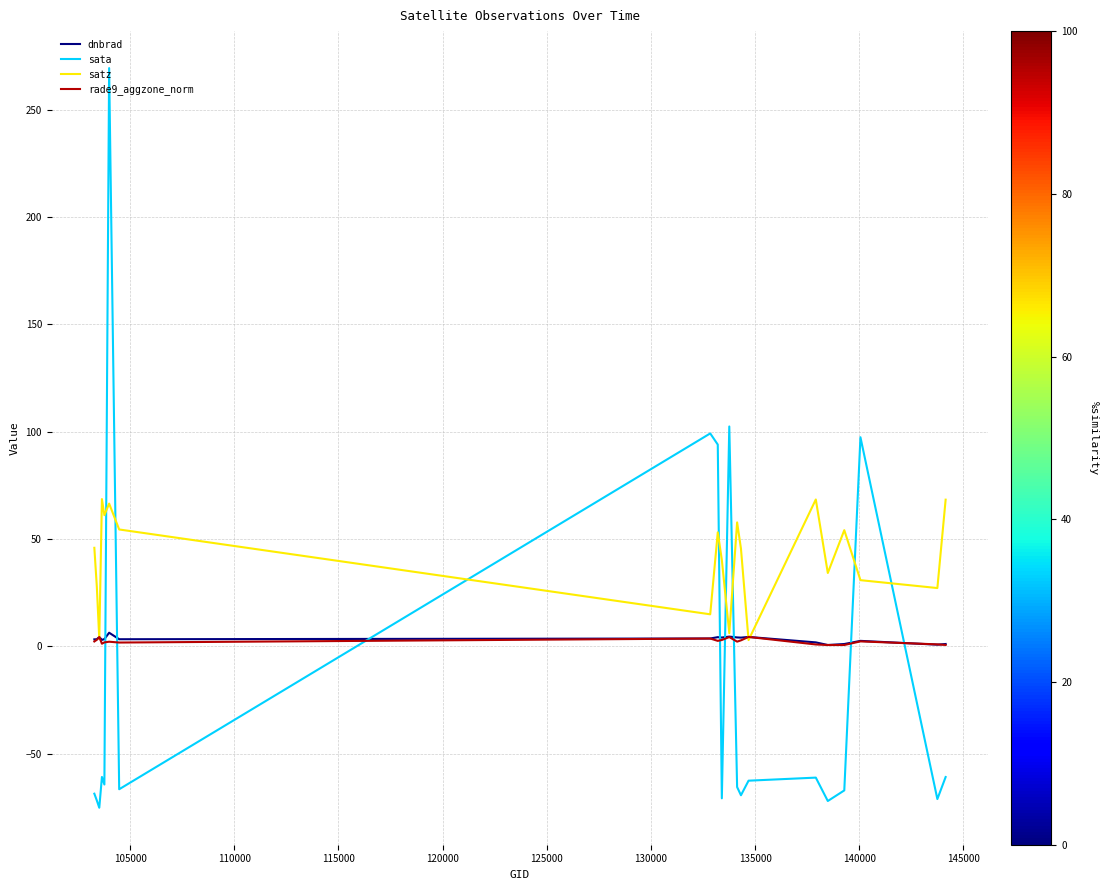

At how many categories does at least one series exceed 257?

1